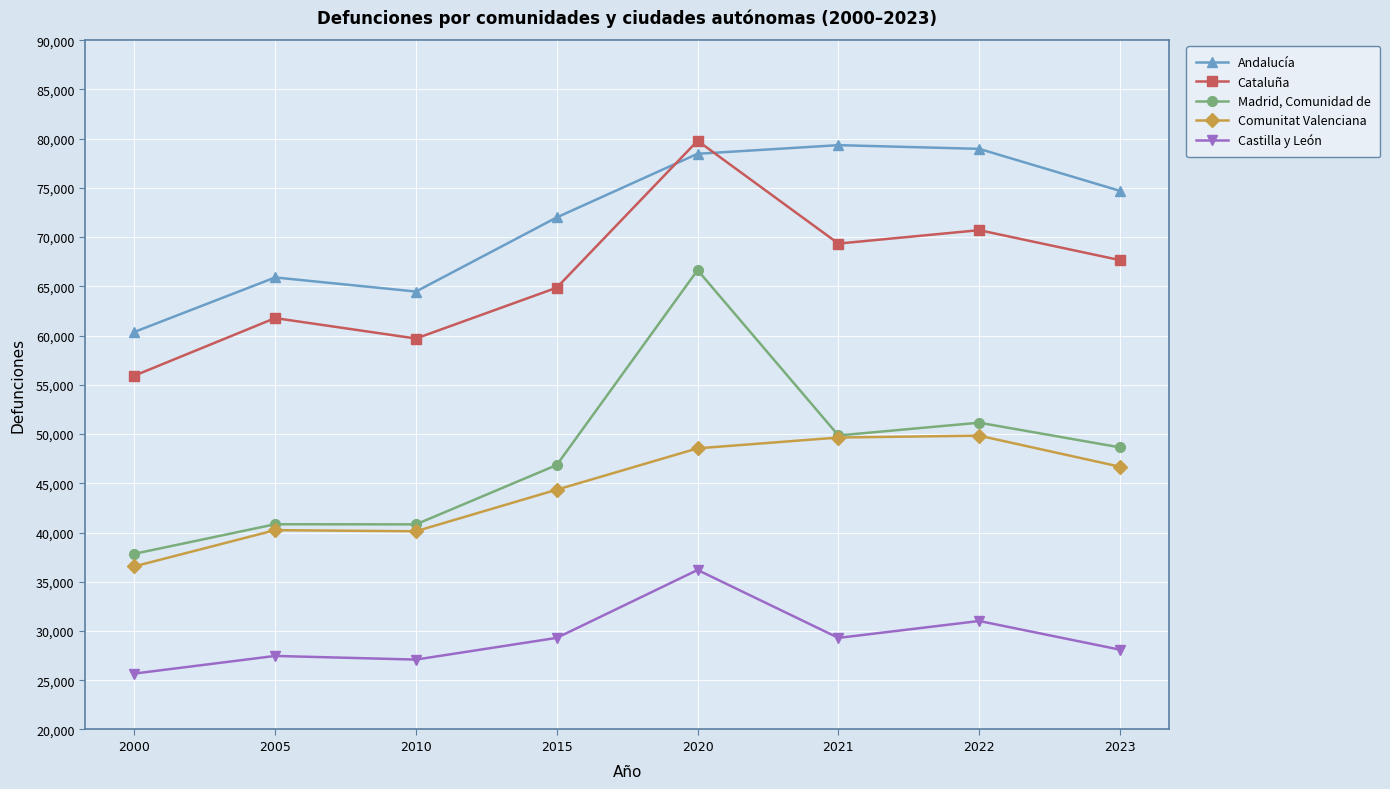

How many interior local valleys does the Cataluña series have?

2